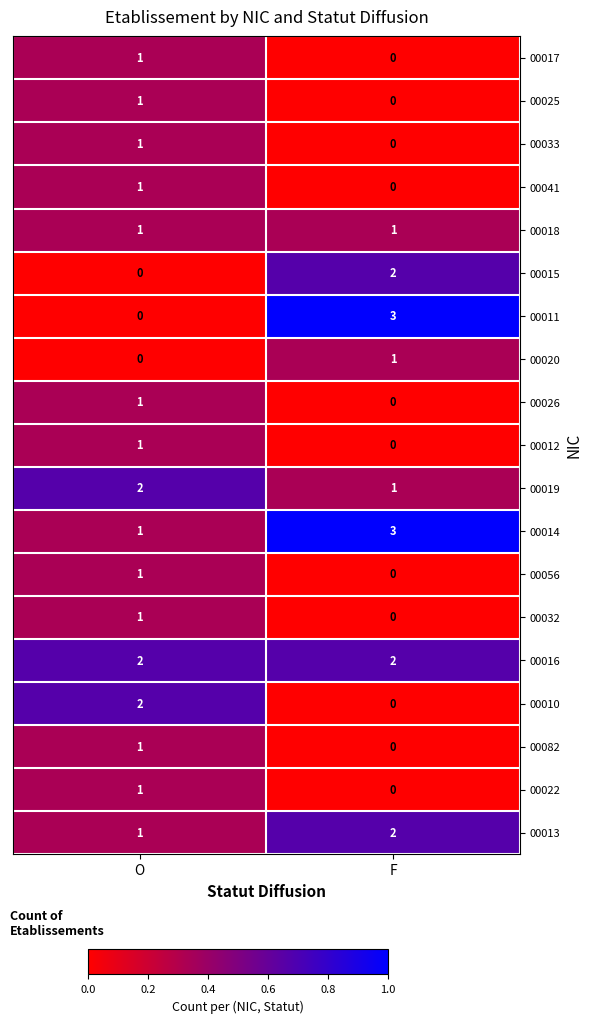

Rank the categories by 00026 value from highest to lowest.

O, F